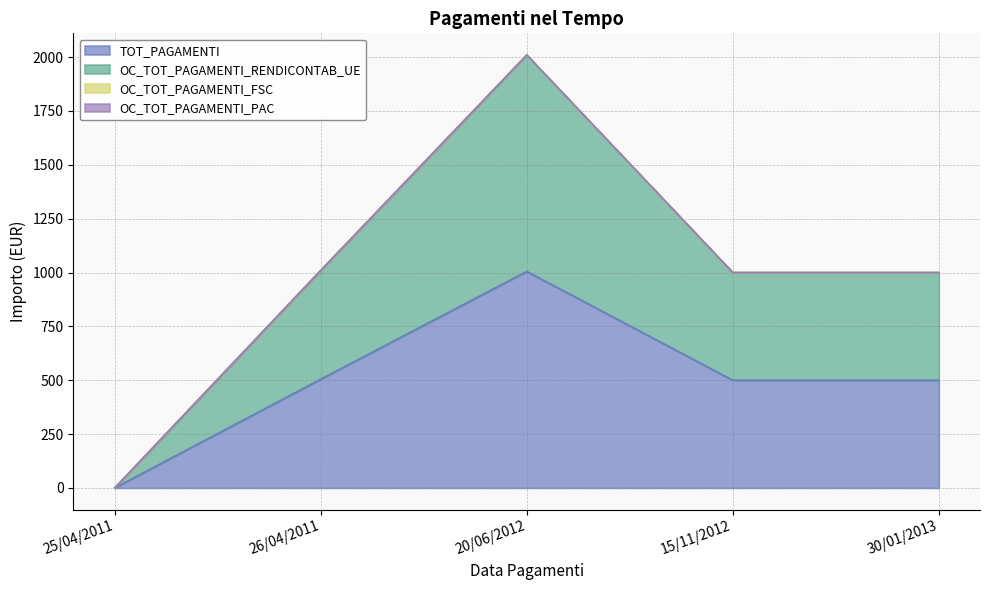

Does the chart have visible grid lines?

Yes